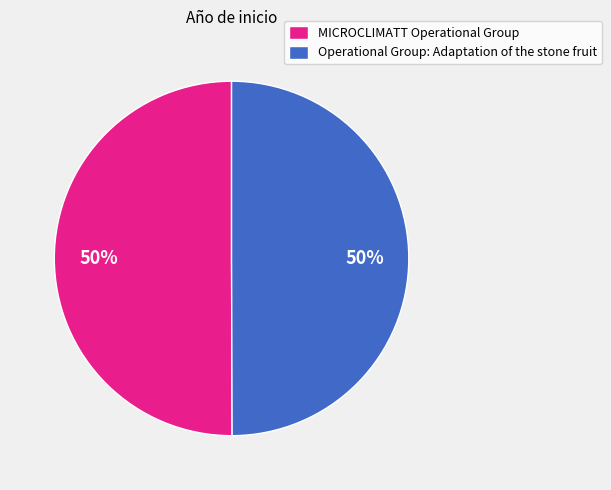

Do Operational Group: Adaptation of the stone fruit and MICROCLIMATT Operational Group together represent more than half of the pie?

Yes